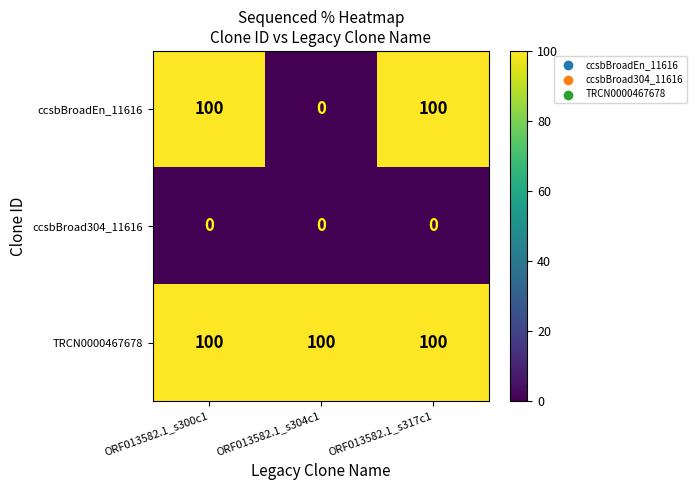

At how many categories does at least one series exceed 95?

3